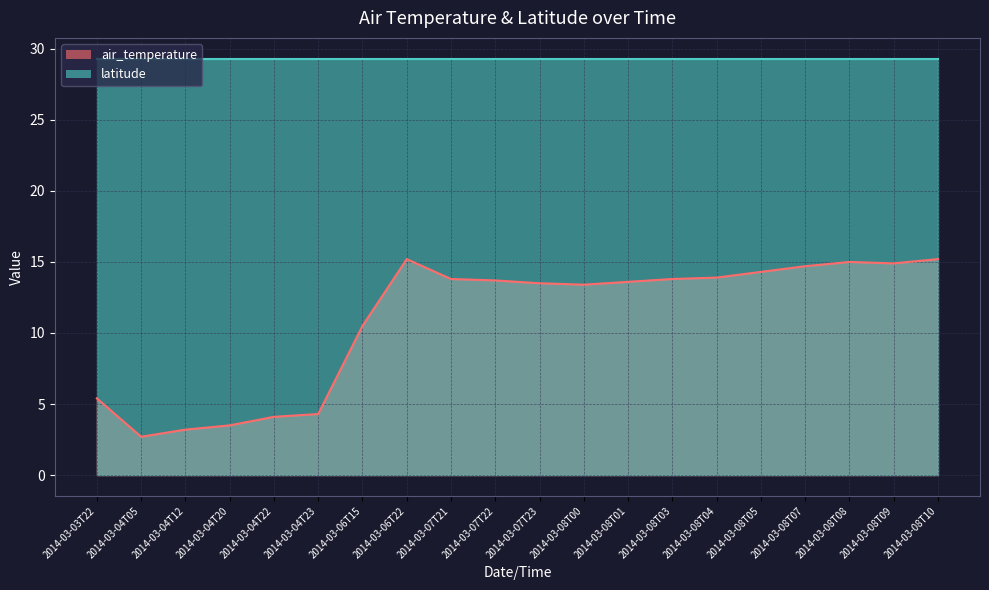

Rank the categories by value from lowest to highest.

2014-03-04T05, 2014-03-04T12, 2014-03-04T20, 2014-03-04T22, 2014-03-04T23, 2014-03-03T22, 2014-03-06T15, 2014-03-08T00, 2014-03-07T23, 2014-03-08T01, 2014-03-07T22, 2014-03-07T21, 2014-03-08T03, 2014-03-08T04, 2014-03-08T05, 2014-03-08T07, 2014-03-08T09, 2014-03-08T08, 2014-03-06T22, 2014-03-08T10